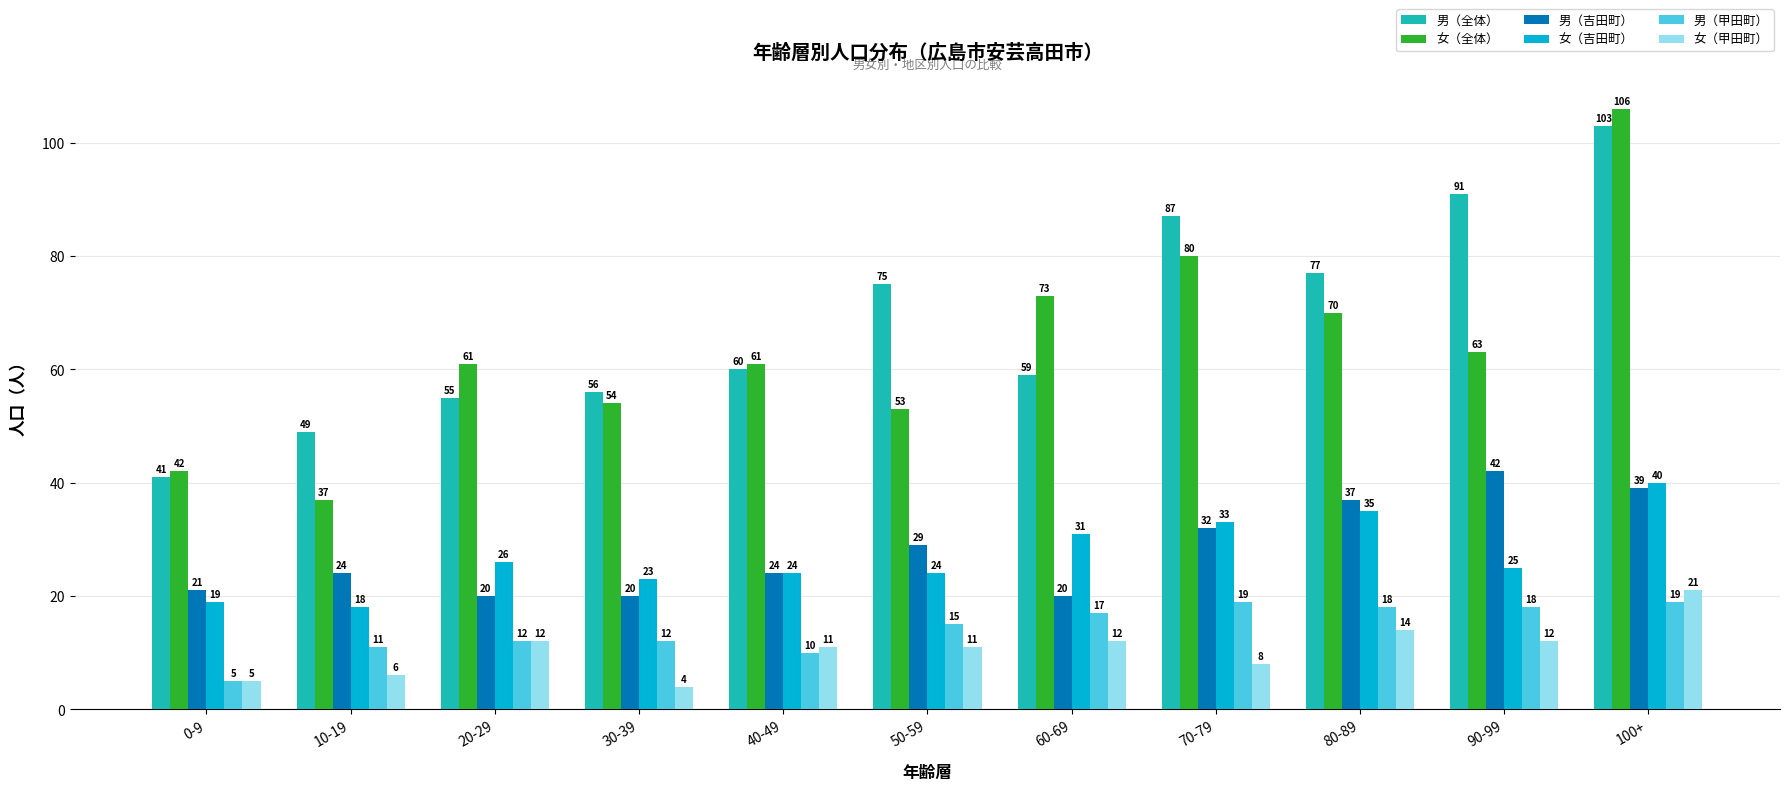

At how many categories does at least one series exceed 26?

11